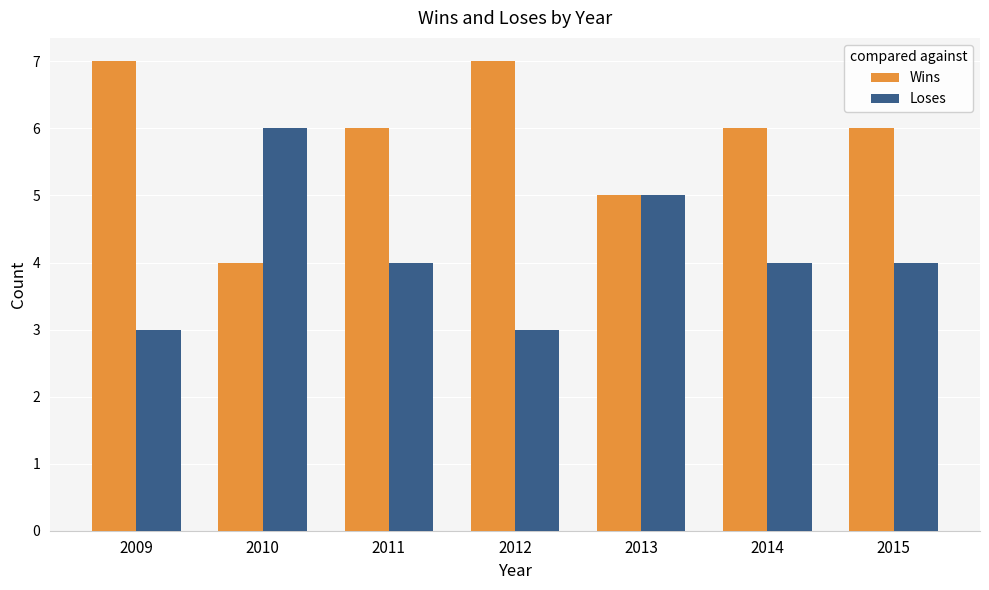

What is the lowest value of the Loses series?

3